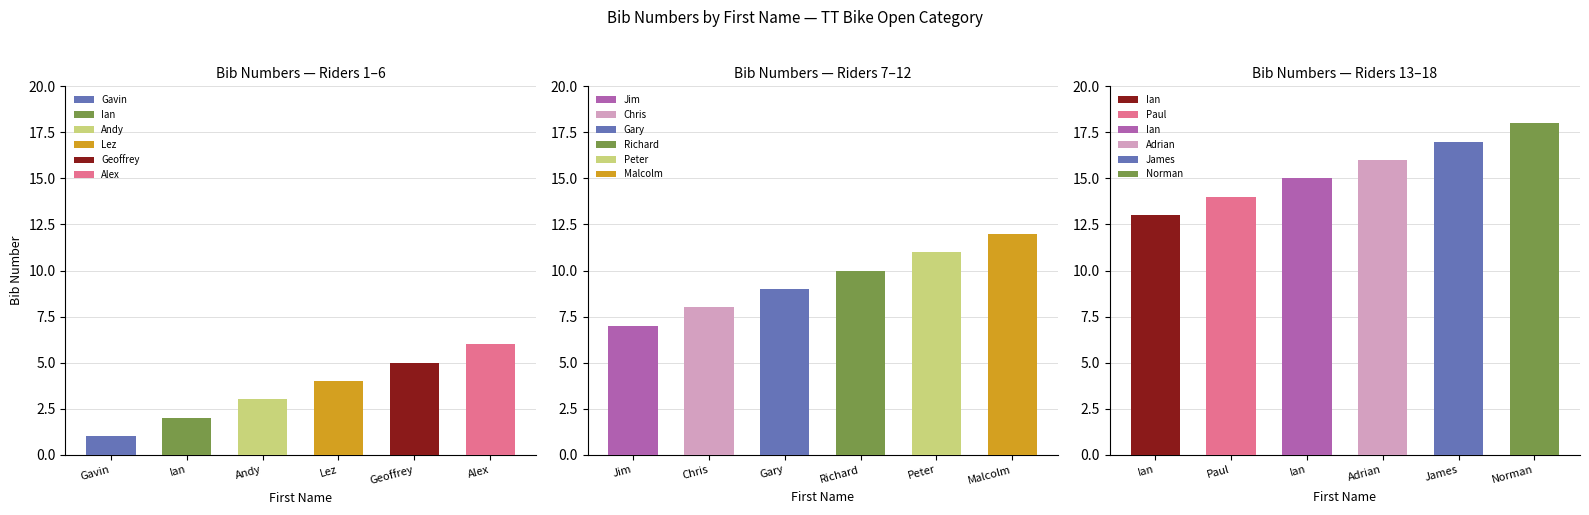

Reading left to right, what are all the values shown in this chart?

Gavin=1	Ian=2	Andy=3	Lez=4	Geoffrey=5	Alex=6	Jim=7	Chris=8	Gary=9	Richard=10	Peter=11	Malcolm=12	Ian=13	Paul=14	Ian=15	Adrian=16	James=17	Norman=18